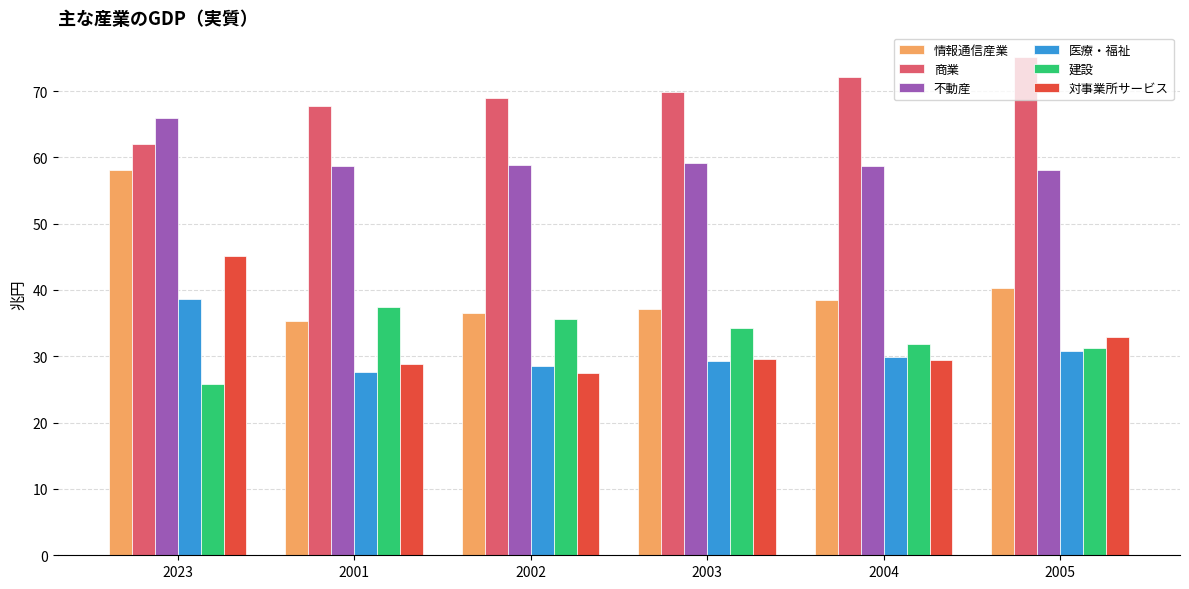

What is the average value of the 商業 series?

69.3